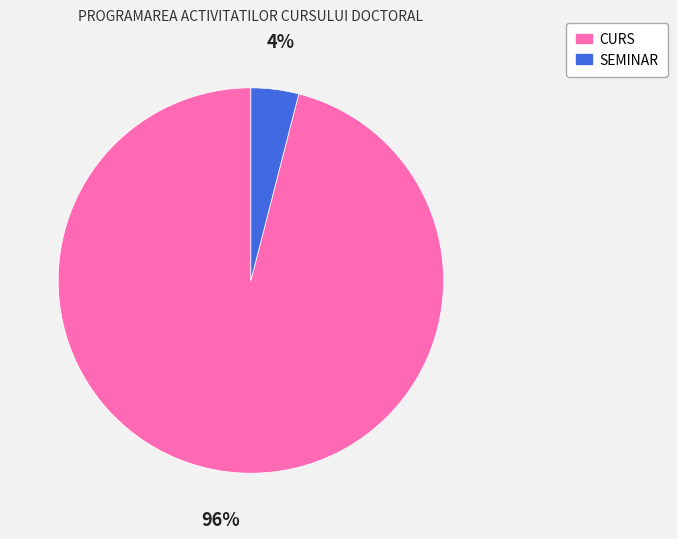

What percentage is the SEMINAR slice, to the nearest percent?

4%